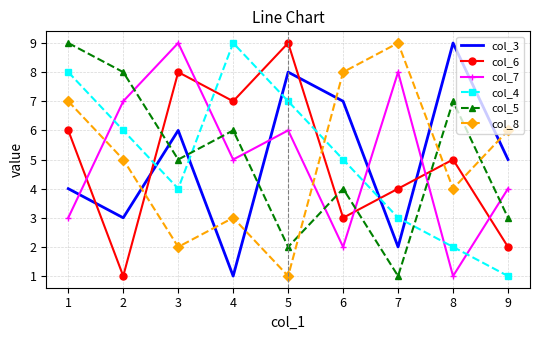

True or false: col_8 has more than 0 interior local peaks.

True